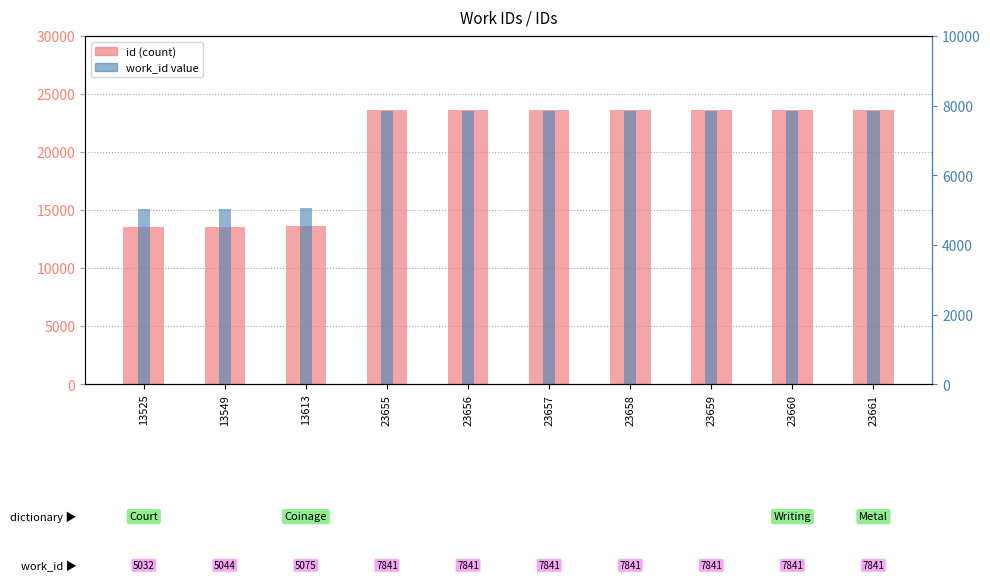

What is the average value of the work_id value series?

7004